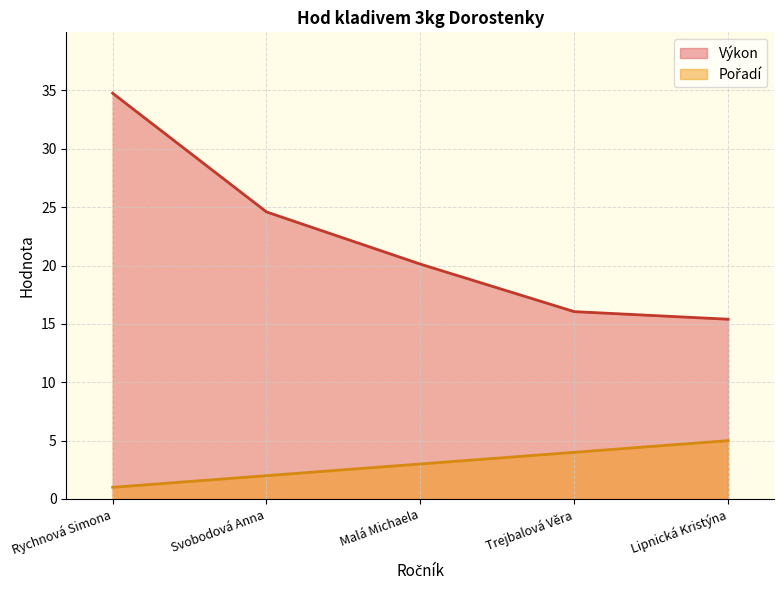

What is the average value of the Výkon series?

22.2